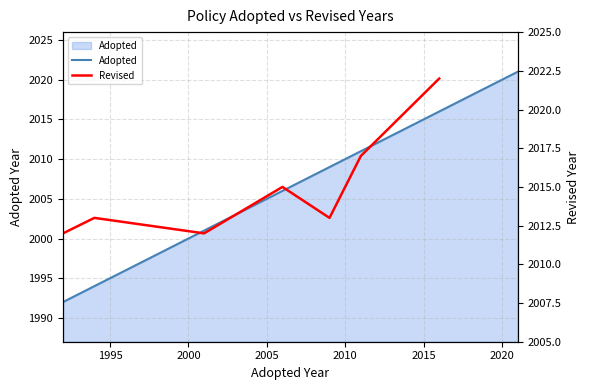

What is the maximum value for Adopted?

2021